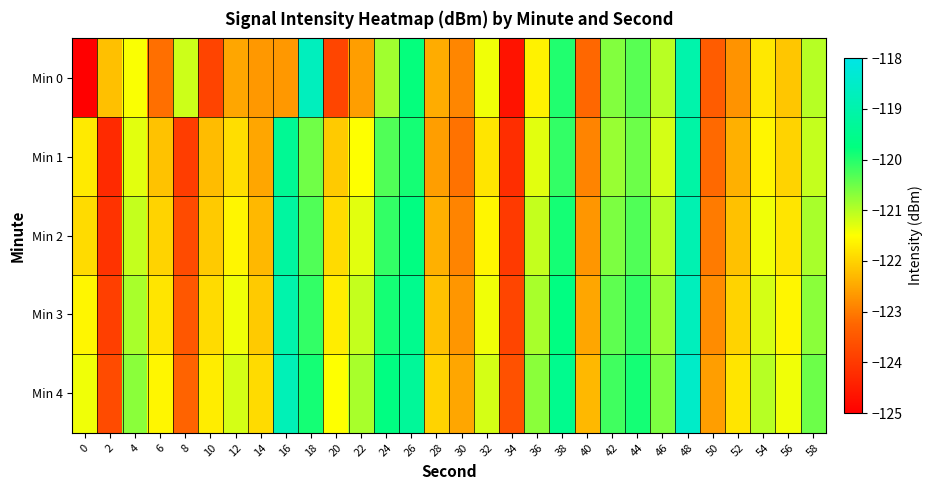

At which category is the sum across all series the highest?

48